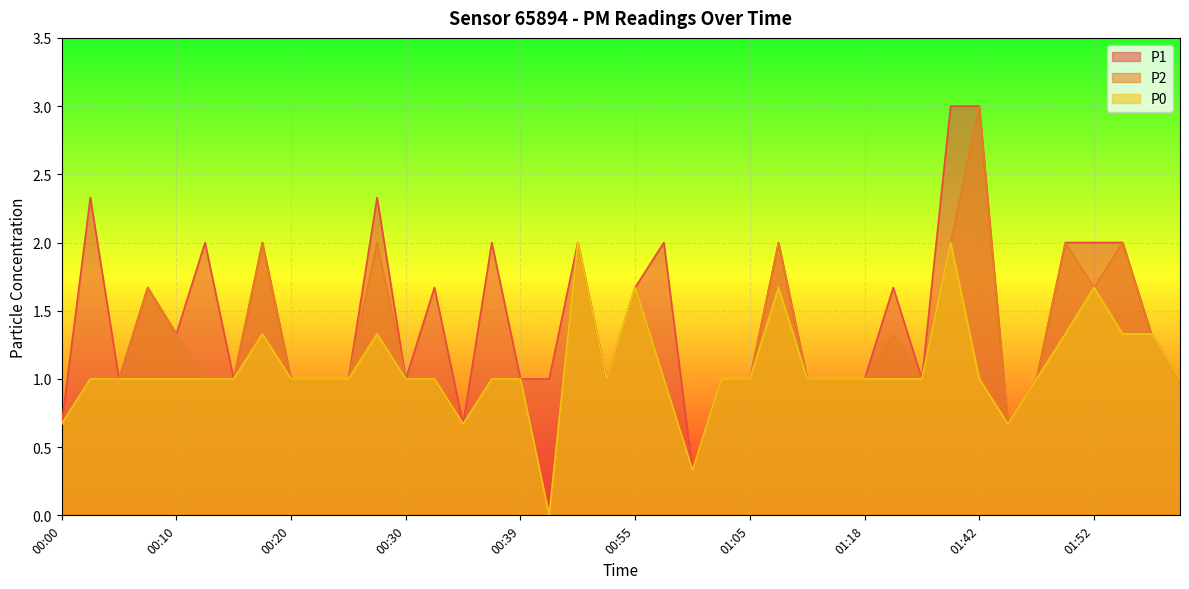

In P2, how many points are lower than both neighbors (excluding endpoints)?

7